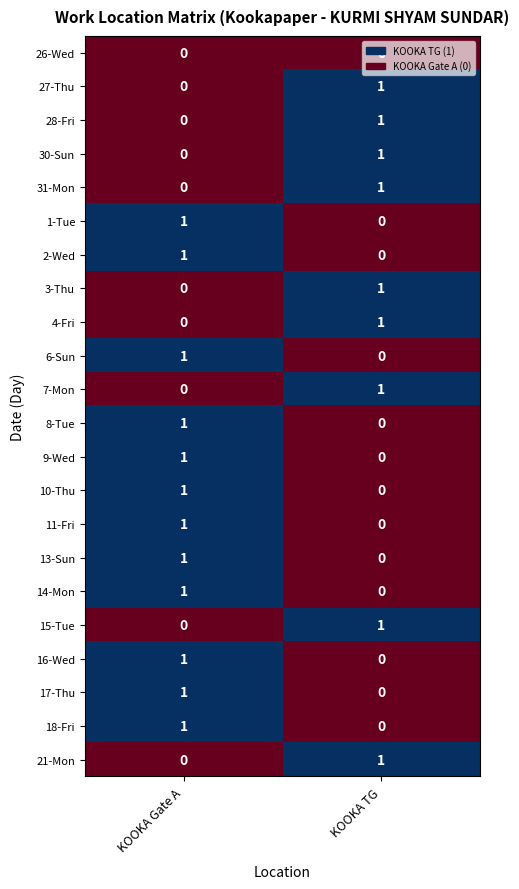

The 3-Thu series shows 0 at KOOKA Gate A. True or false?

True